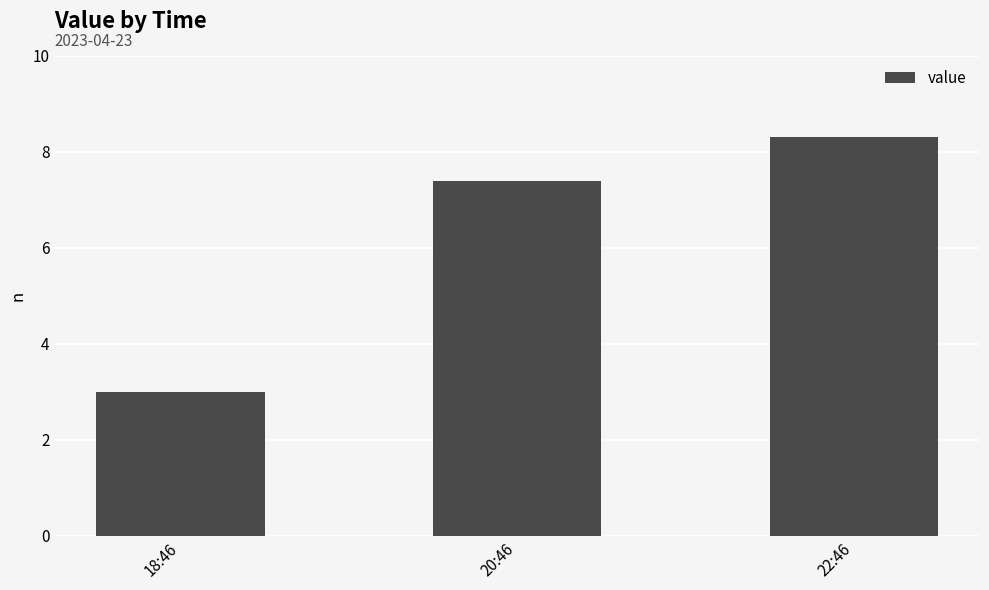

Is it true that the value at 22:46 is 8.3?

True